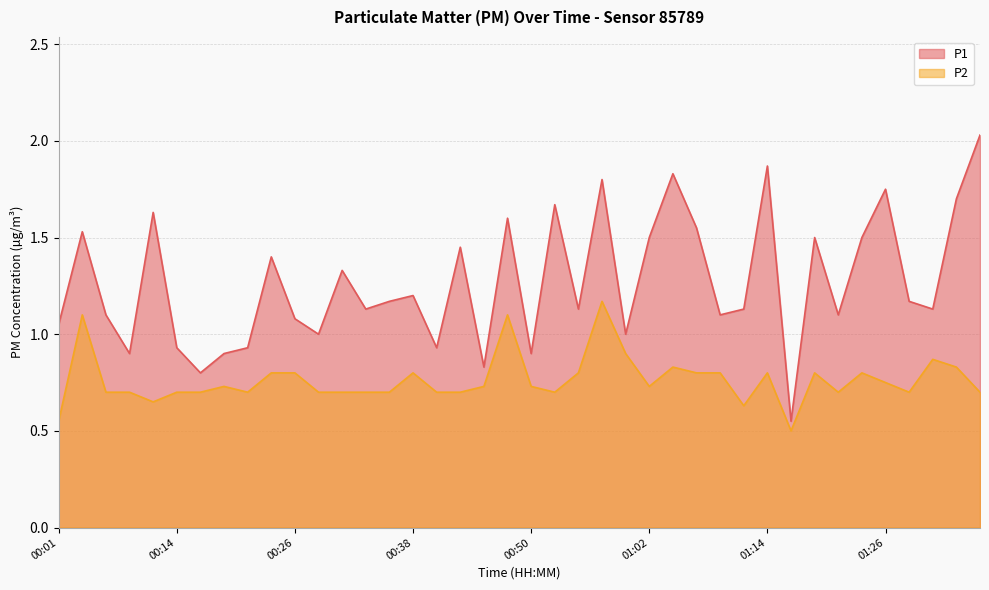

What is the difference between the maximum and second lowest values in the P2 series?

0.6